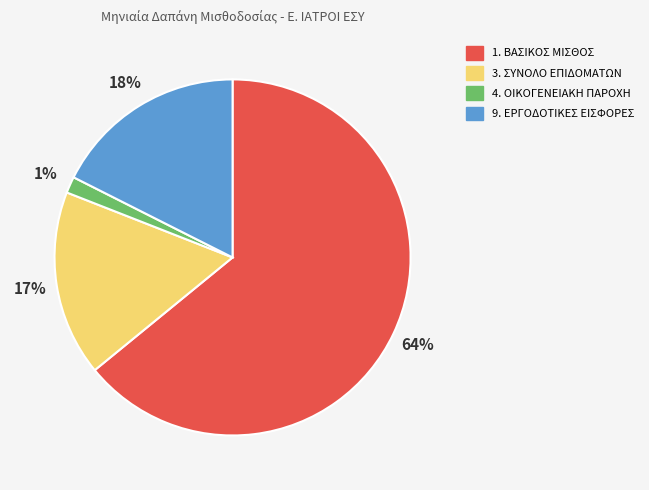

Approximately how many times larger is the value at 9. ΕΡΓΟΔΟΤΙΚΕΣ ΕΙΣΦΟΡΕΣ compared to 1. ΒΑΣΙΚΟΣ ΜΙΣΘΟΣ?

0.3